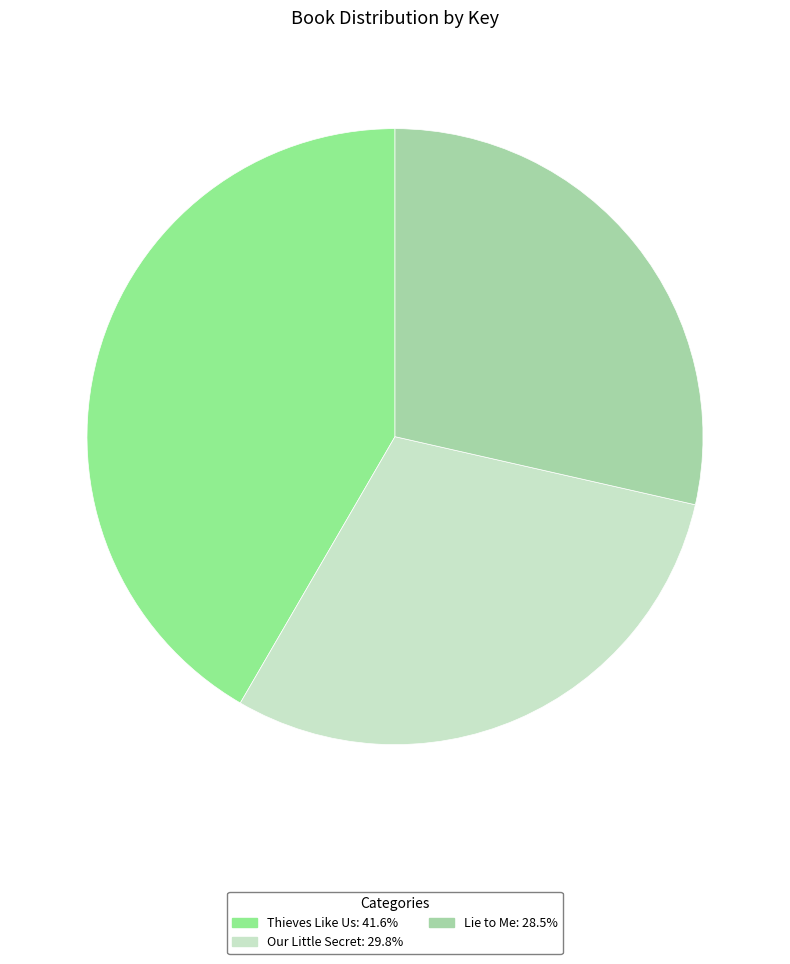

Count the number of slices in the pie.

3